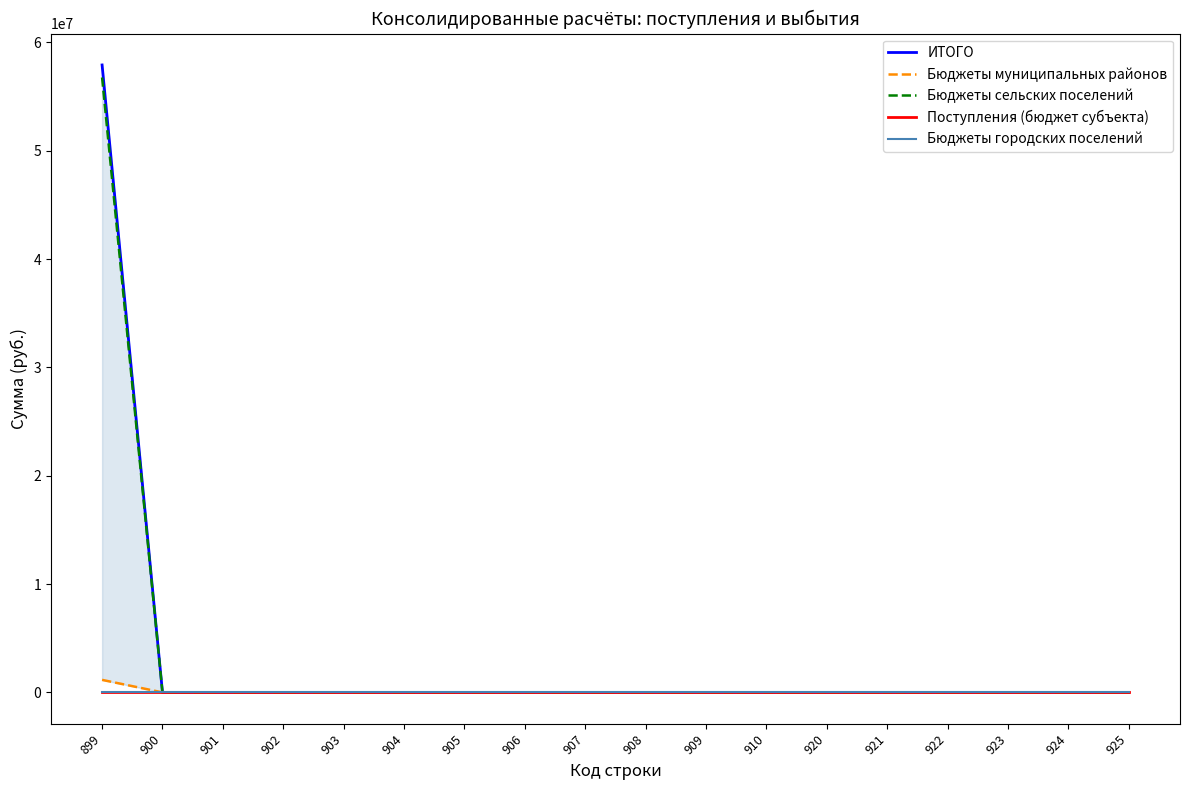

Reading left to right, transcribe all the data shown in this chart.

ИТОГО: 899=57917784.5	900=0.0	901=0.0	902=0.0	903=0.0	904=0.0	905=0.0	906=0.0	907=0.0	908=0.0	909=0.0	910=0.0	920=0.0	921=0.0	922=0.0	923=0.0	924=0.0	925=0.0
Бюджеты муниципальных районов: 899=1155000.0	900=0.0	901=0.0	902=0.0	903=0.0	904=0.0	905=0.0	906=0.0	907=0.0	908=0.0	909=0.0	910=0.0	920=0.0	921=0.0	922=0.0	923=0.0	924=0.0	925=0.0
Бюджеты сельских поселений: 899=56762784.5	900=0.0	901=0.0	902=0.0	903=0.0	904=0.0	905=0.0	906=0.0	907=0.0	908=0.0	909=0.0	910=0.0	920=0.0	921=0.0	922=0.0	923=0.0	924=0.0	925=0.0
Поступления (бюджет субъекта): 899=0.0	900=0.0	901=0.0	902=0.0	903=0.0	904=0.0	905=0.0	906=0.0	907=0.0	908=0.0	909=0.0	910=0.0	920=0.0	921=0.0	922=0.0	923=0.0	924=0.0	925=0.0
Бюджеты городских поселений: 899=0.0	900=0.0	901=0.0	902=0.0	903=0.0	904=0.0	905=0.0	906=0.0	907=0.0	908=0.0	909=0.0	910=0.0	920=0.0	921=0.0	922=0.0	923=0.0	924=0.0	925=0.0